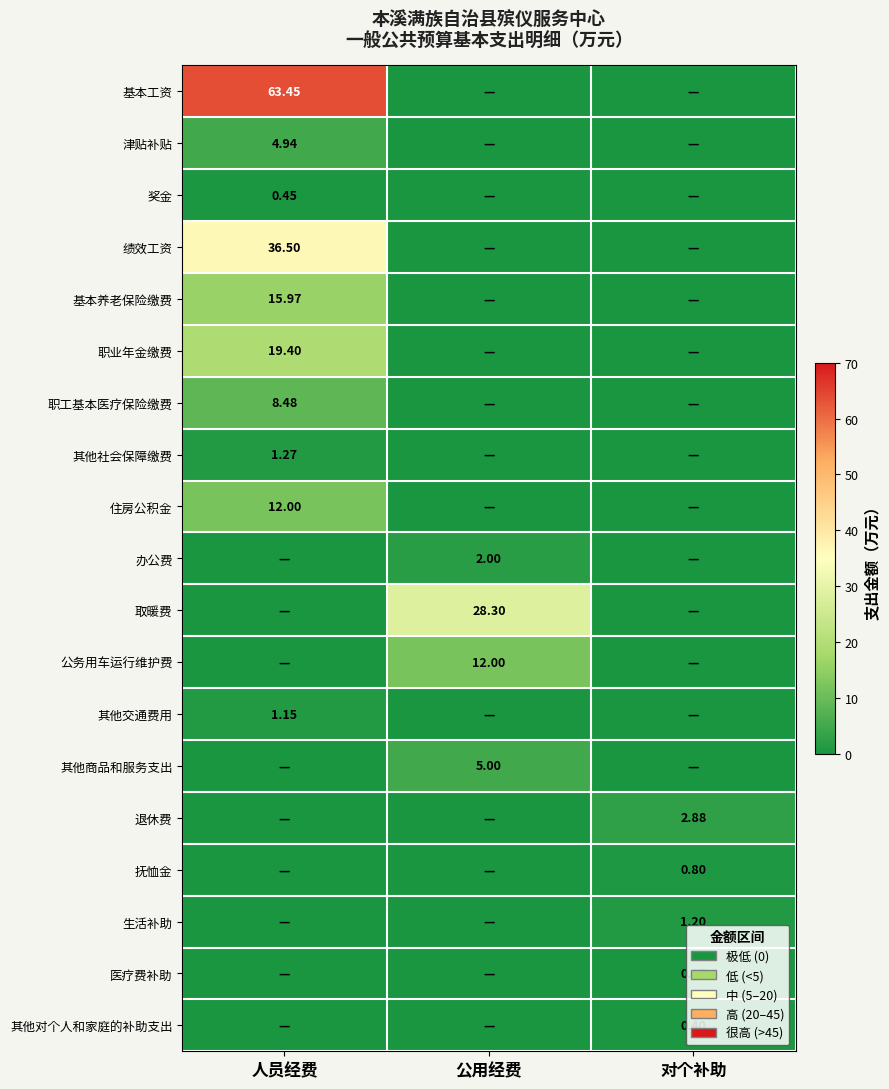

How many values in 其他对个人和家庭的补助支出 are above zero?

1